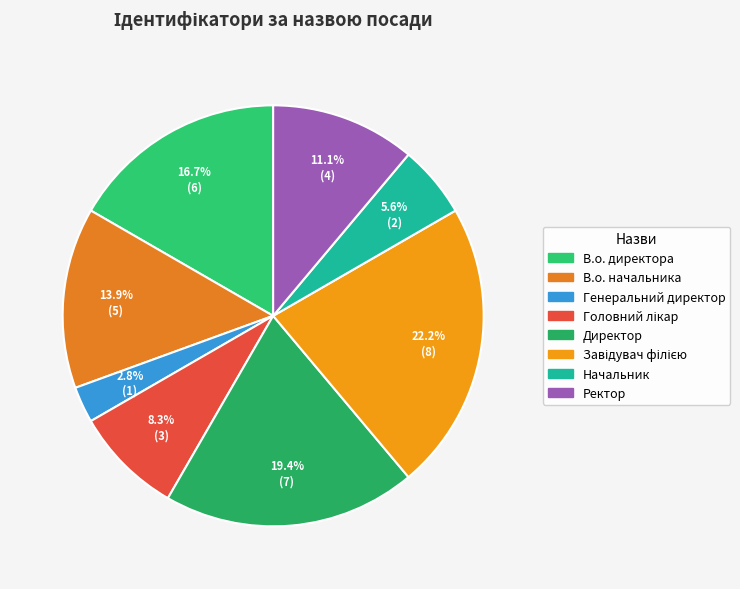

How many slices are in this pie chart?

8